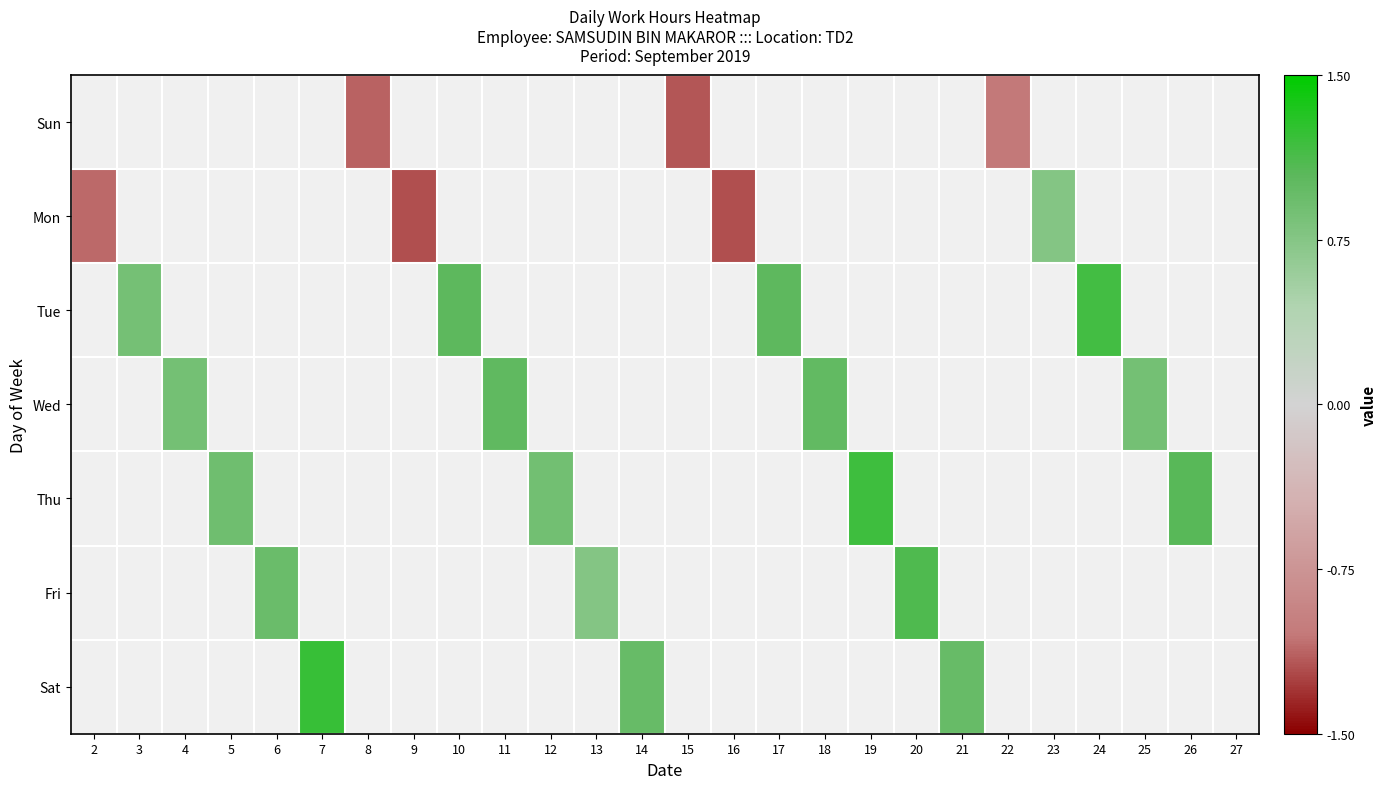

Count the number of data series in this chart.

7